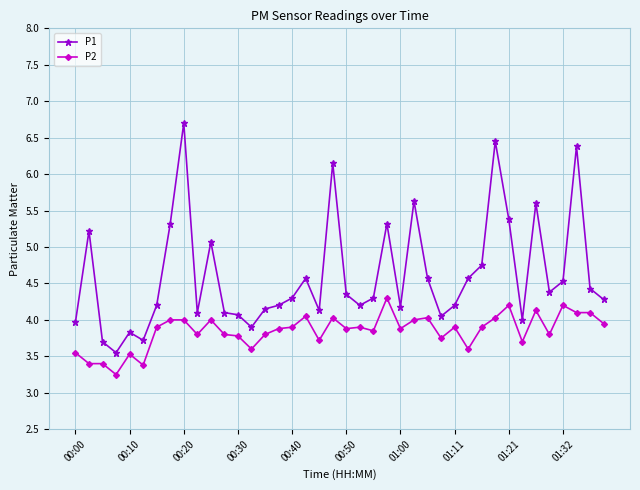

True or false: P1 has more than 0 interior local peaks.

True